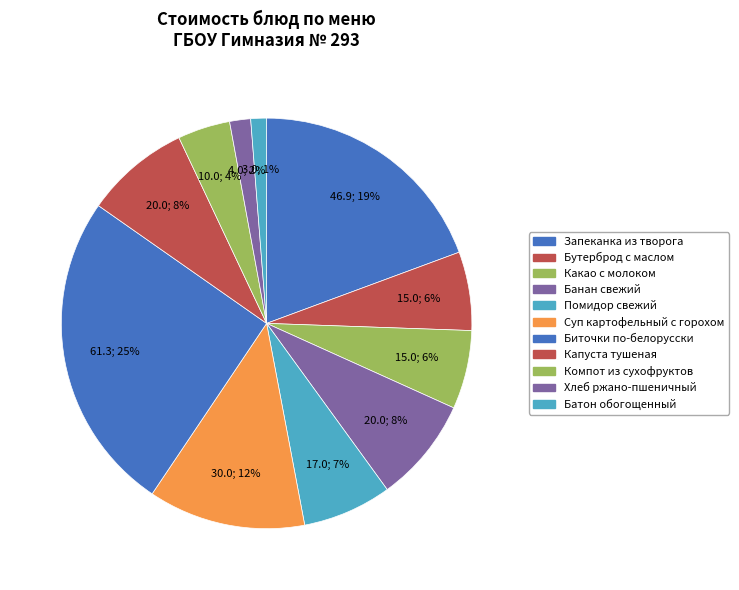

To the nearest percent, what is the average slice percentage?

9%